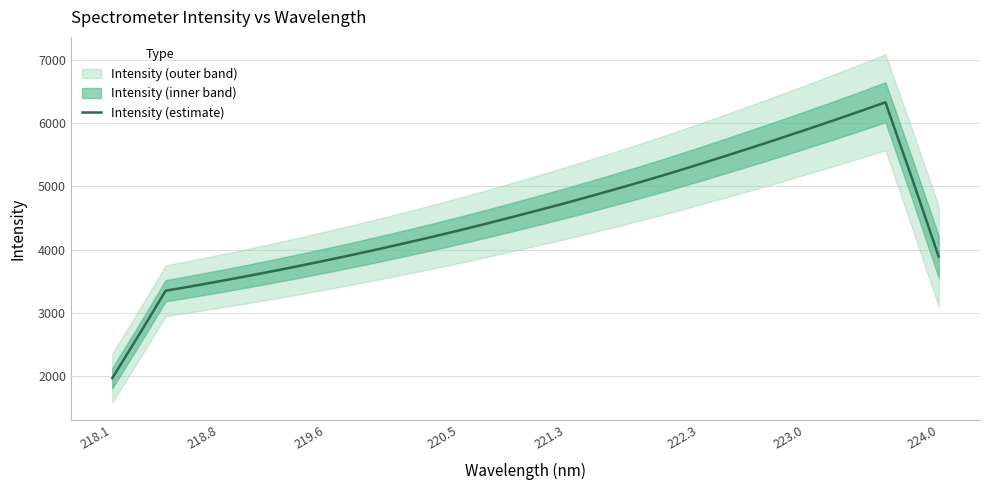

What is the minimum value for Intensity (estimate)?

1966.6